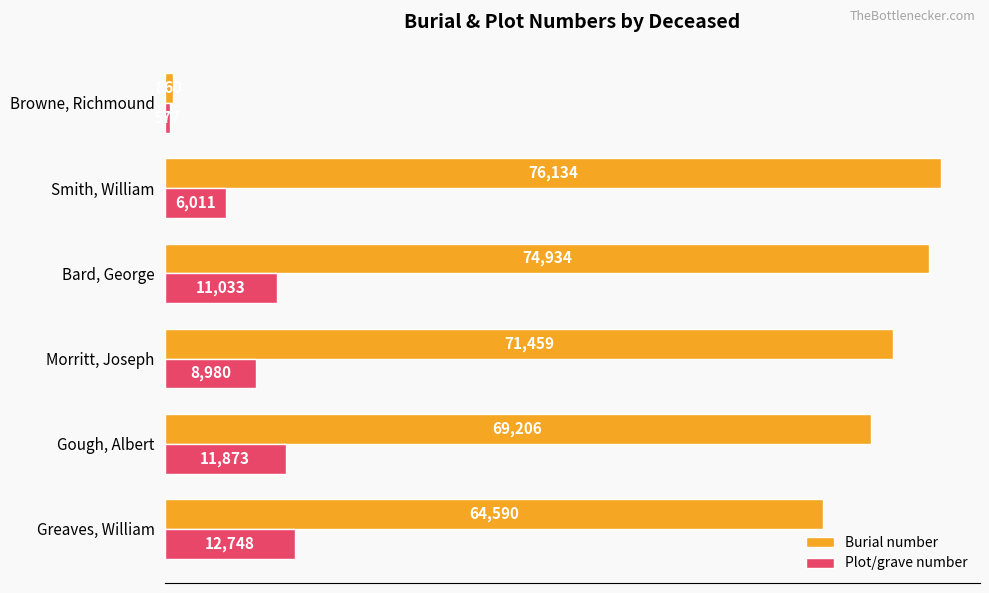

What is the difference between the maximum and minimum values in the Burial number series?

75274